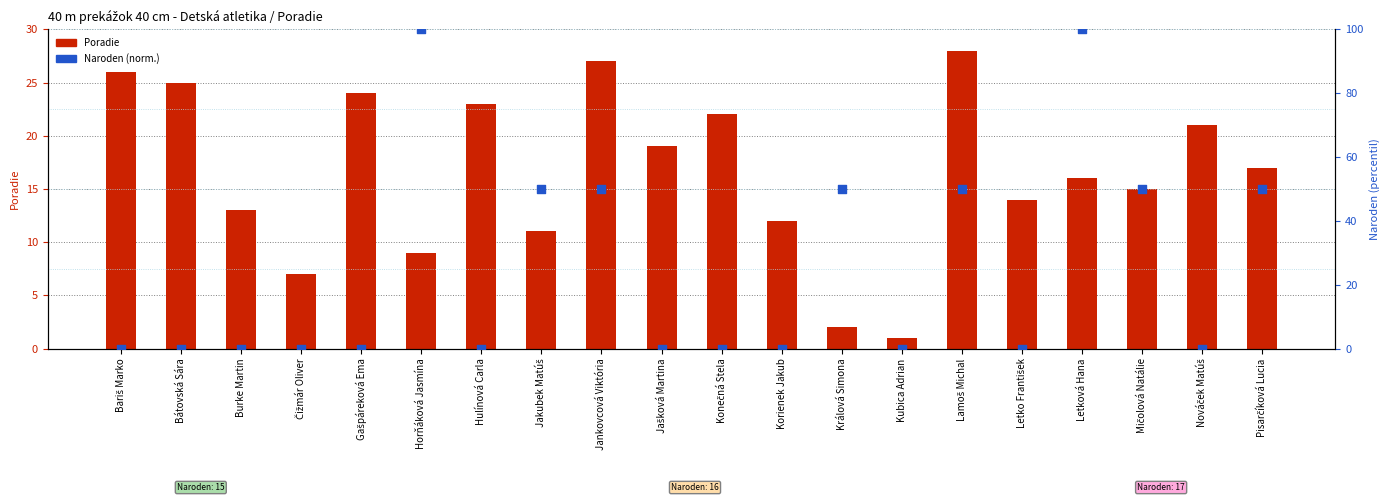

Which series has the widest spread of Y values?

Naroden (norm.)